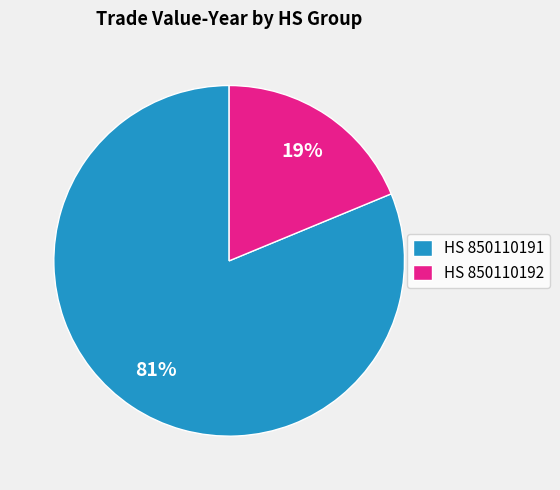

To the nearest percent, what is the average slice percentage?

50%